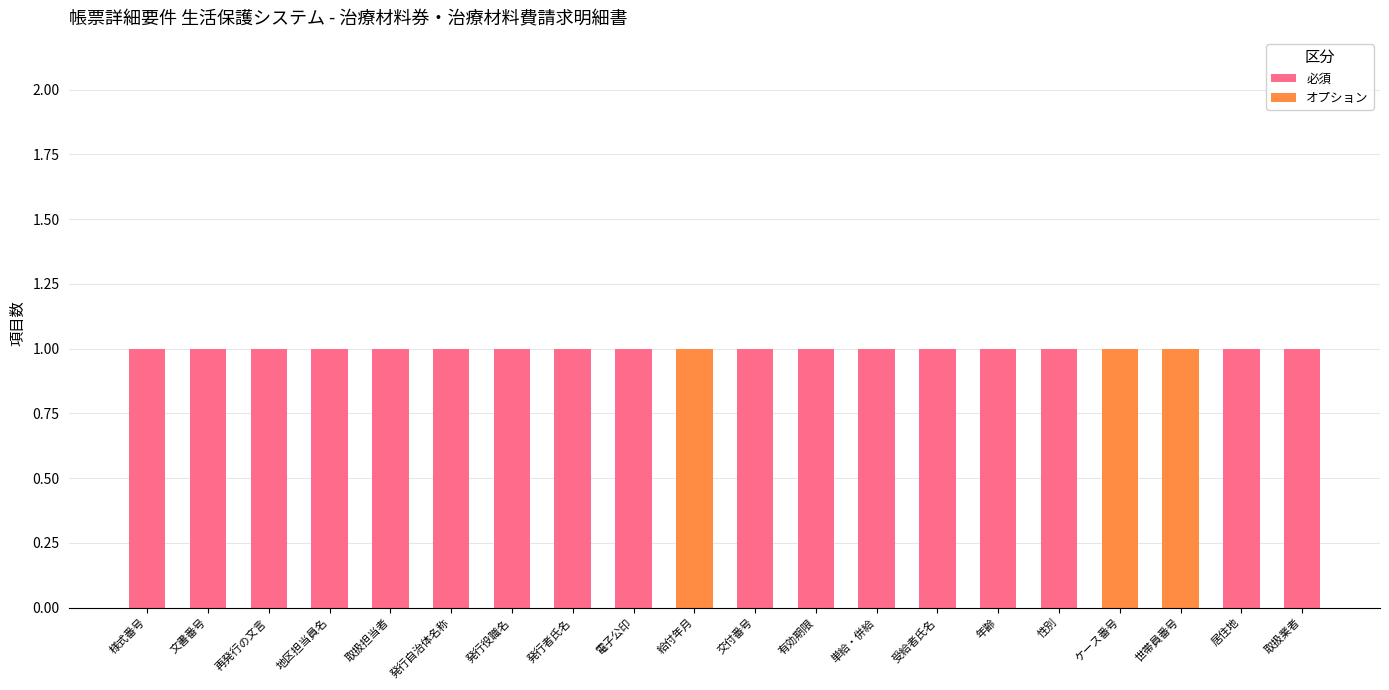

The 必須 series shows 0 at 世帯員番号. True or false?

True